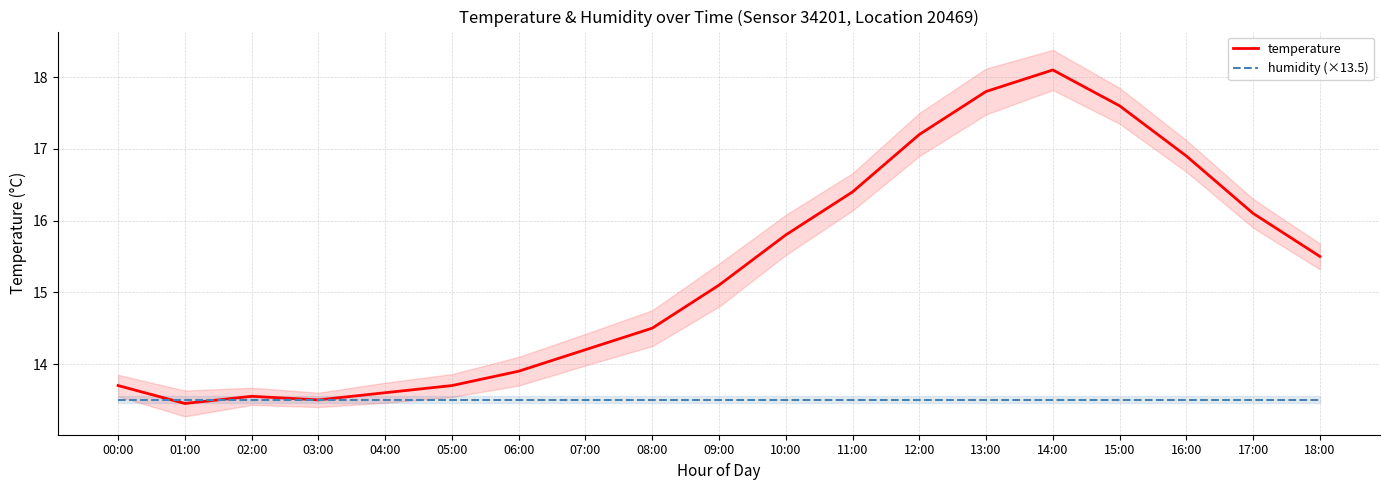

Reading right to left, transcribe all the data shown in this chart.

temperature: 15.5	16.1	16.9	17.6	18.1	17.8	17.2	16.4	15.8	15.1	14.5	14.2	13.9	13.7	13.6	13.5	13.6	13.4	13.7
humidity (×13.5): 13.5	13.5	13.5	13.5	13.5	13.5	13.5	13.5	13.5	13.5	13.5	13.5	13.5	13.5	13.5	13.5	13.5	13.5	13.5